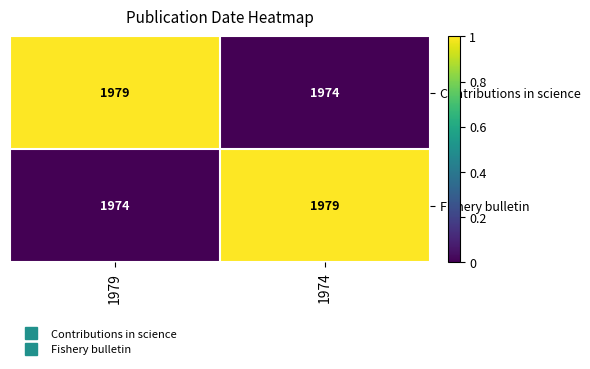

At 1974, list the series in order from largest to smallest.

Fishery bulletin, Contributions in science